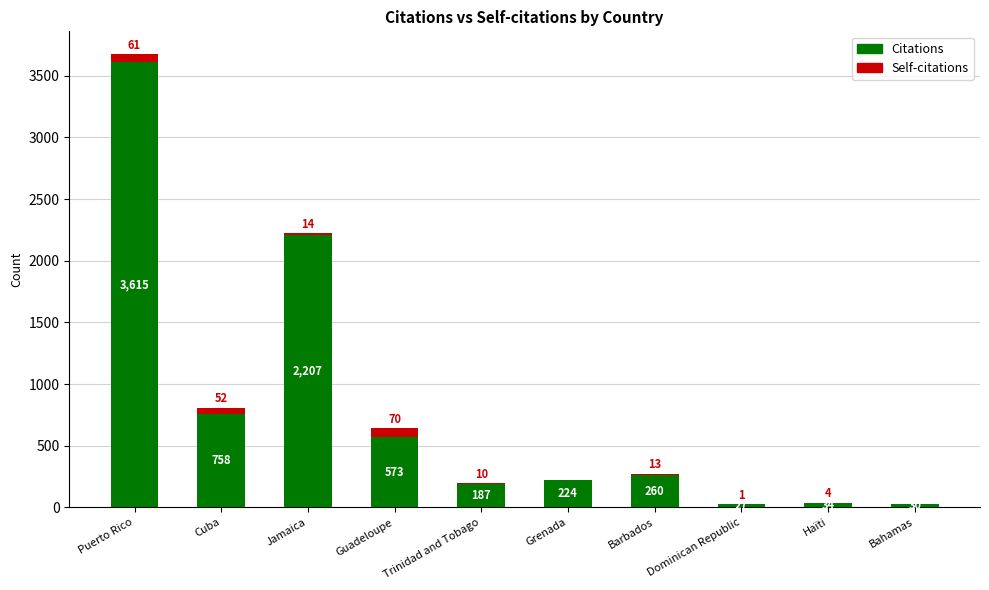

What is the highest value of the Citations series?

3615